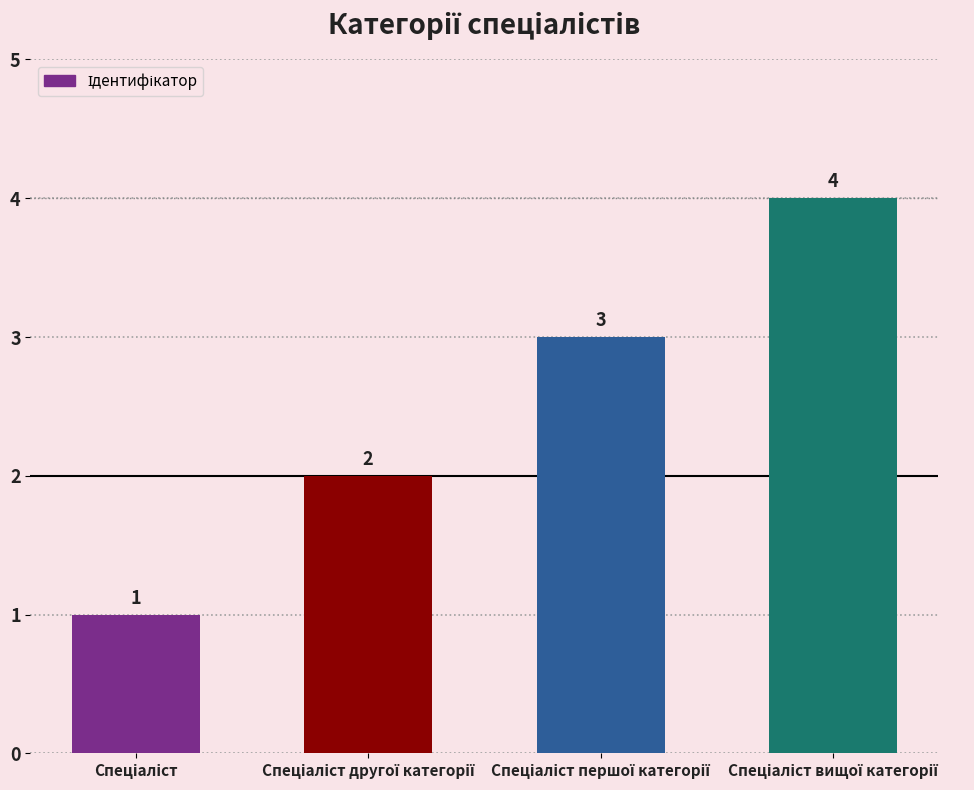

How many values are between 2 and 4?

3